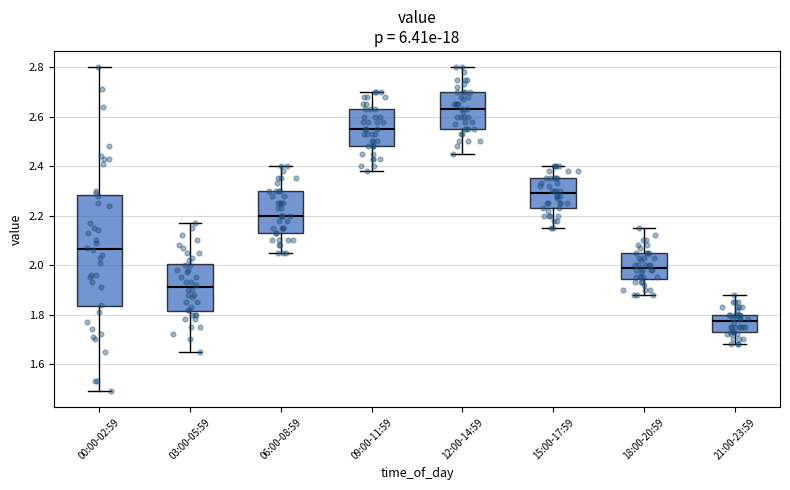

Where does the median line of the box for 06:00-08:59 sit on the y-axis? The values are not printed on the chart, so give them approximately, as read against the axis.

2.20